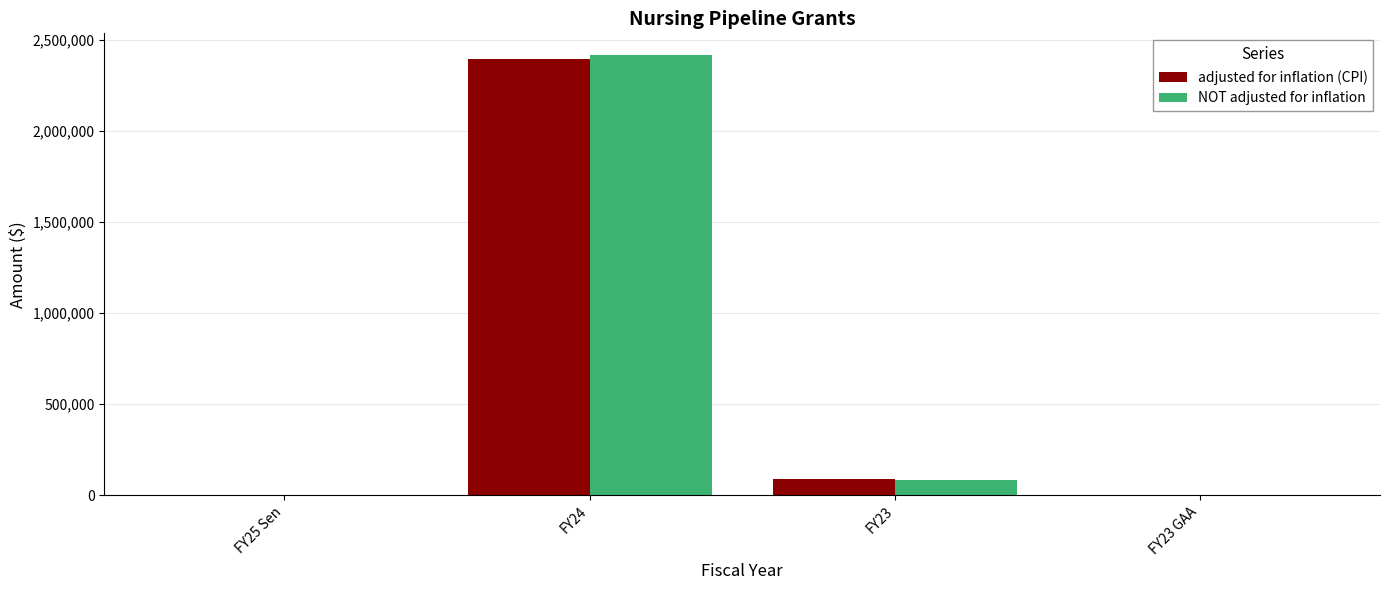

At which category is the sum across all series the highest?

FY24